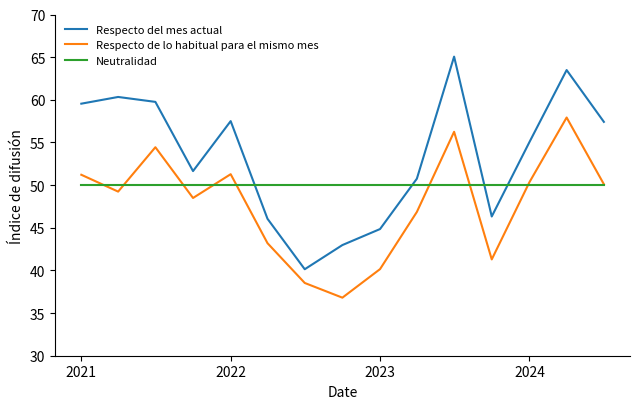

What is the maximum value for Neutralidad?

50.0